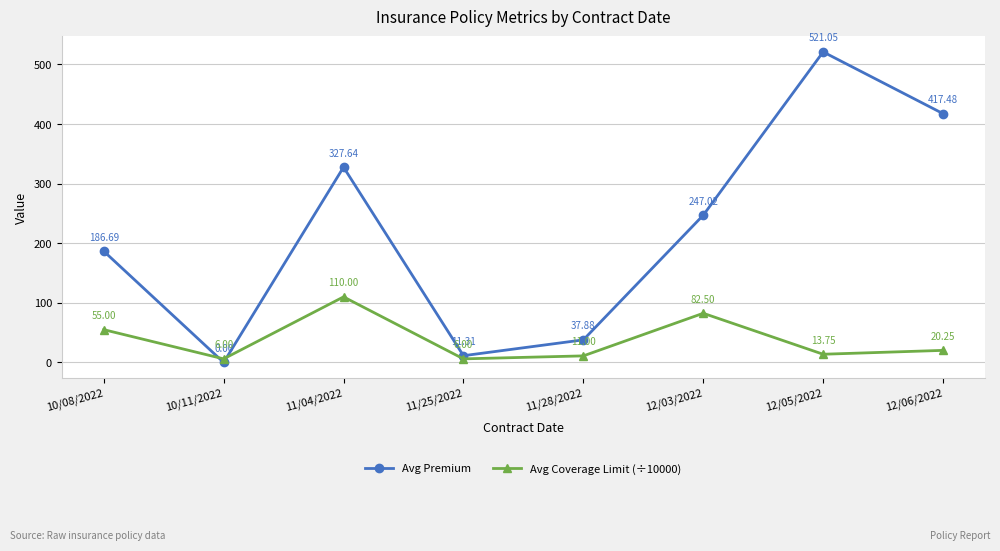

In Avg Premium, how many points are higher than both neighbors (excluding endpoints)?

2